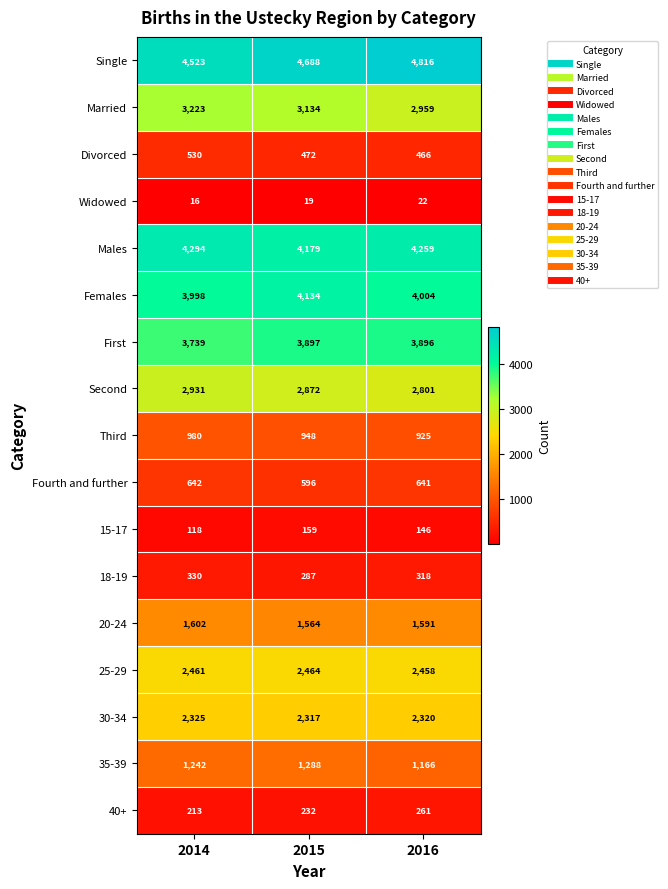

At which category does the chart reach its minimum across all series?

2014